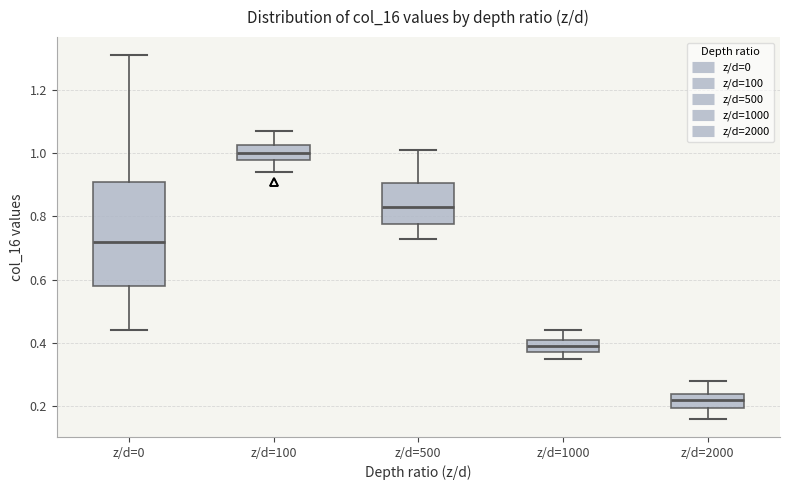

Where does the lower whisker of the box for z/d=0 end on the y-axis? The values are not printed on the chart, so give them approximately, as read against the axis.

0.44